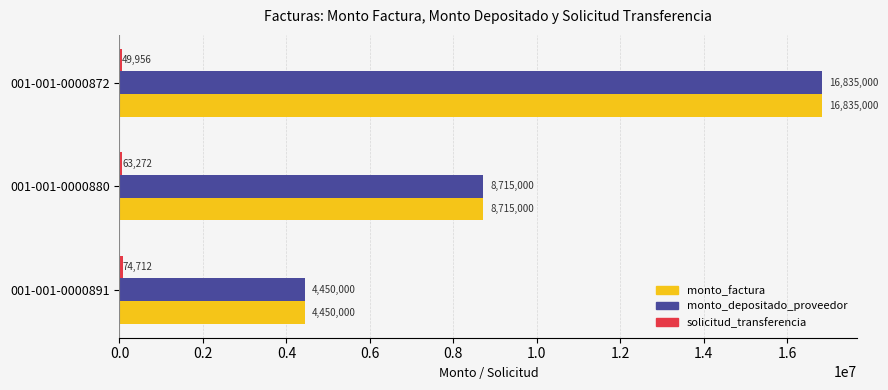

Read the monto_factura value at 001-001-0000880.

8715000